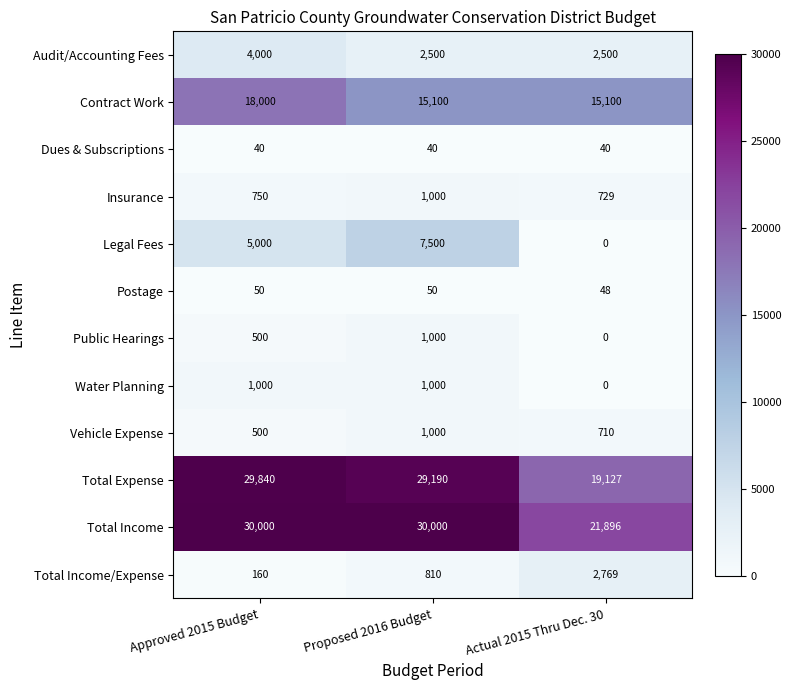

Count the Water Planning values in the range 0 to 1000.

3